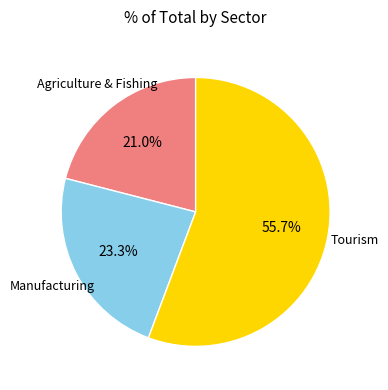

Count the number of slices in the pie.

3